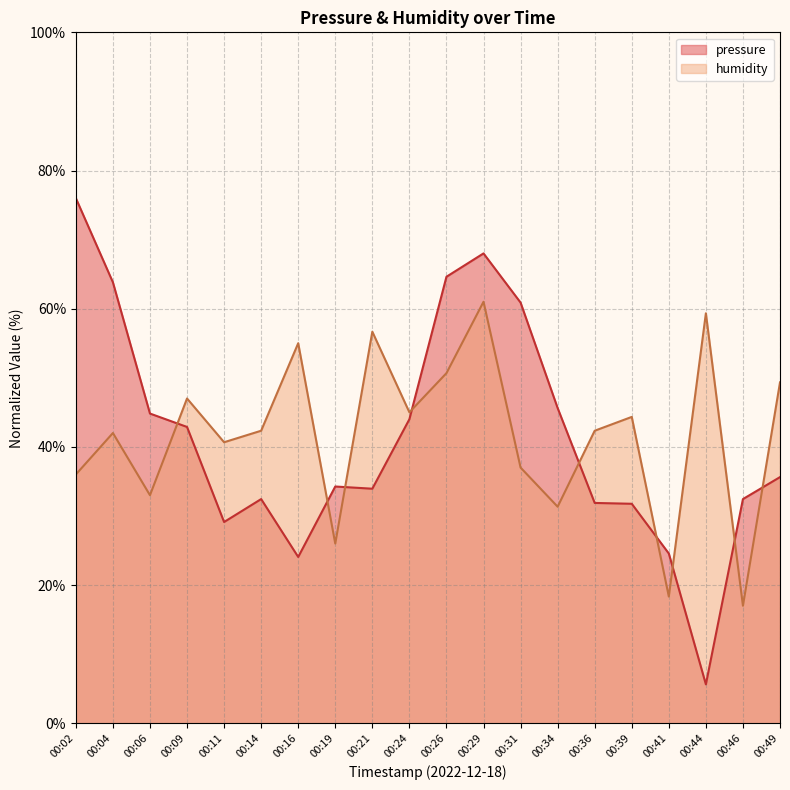

At 00:14, list the series in order from smallest to largest.

pressure, humidity